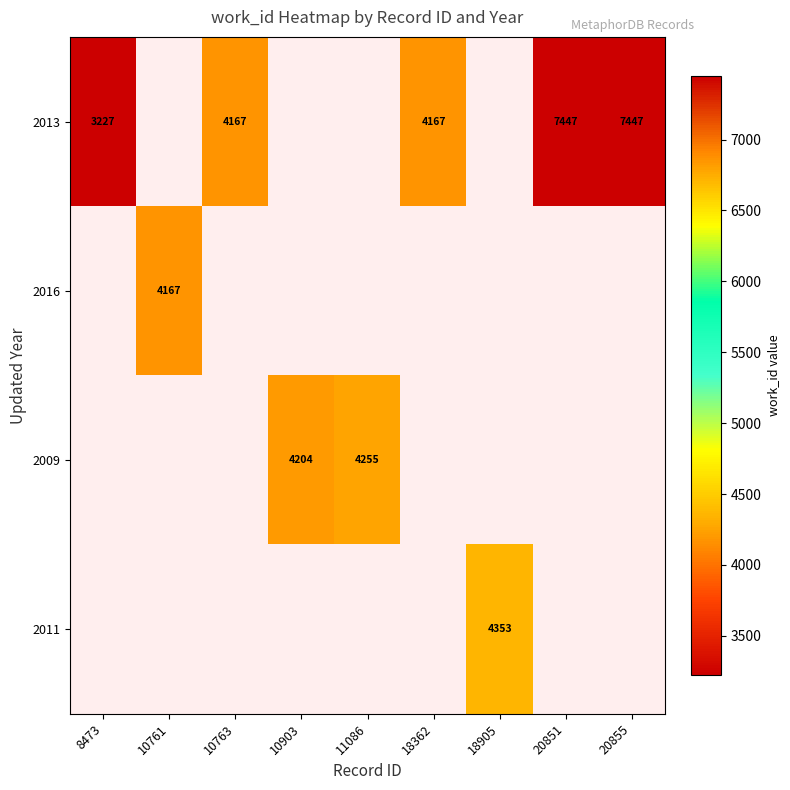

The 2013 series shows 4167 at 10763. True or false?

True